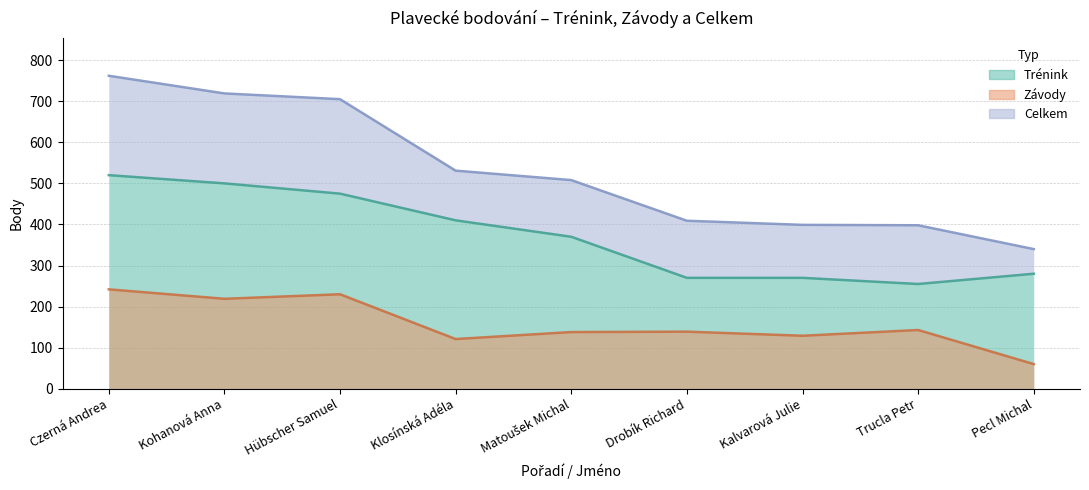

In Trénink, how many points are lower than both neighbors (excluding endpoints)?

1